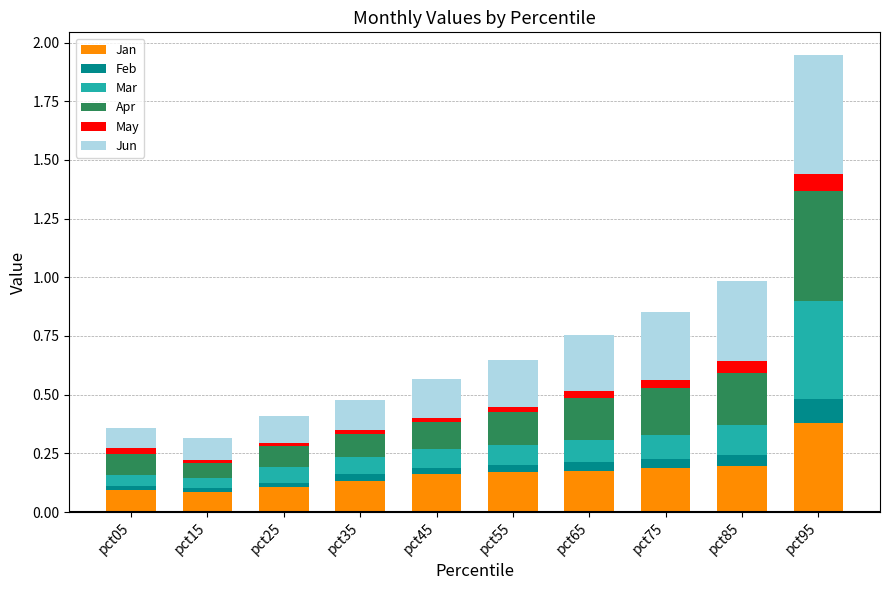

At which label does Jan reach its peak?

pct95